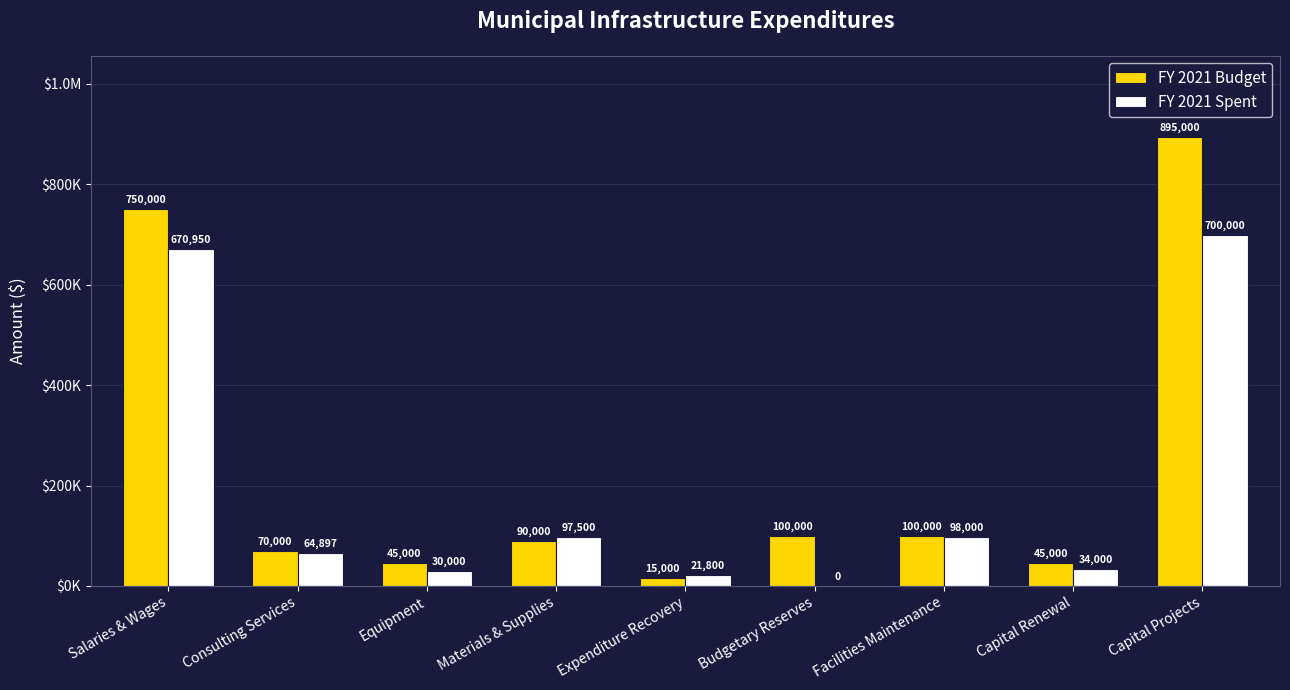

Reading left to right, transcribe all the data shown in this chart.

FY 2021 Budget: Salaries & Wages=750000	Consulting Services=70000	Equipment=45000	Materials & Supplies=90000	Expenditure Recovery=15000	Budgetary Reserves=100000	Facilities Maintenance=100000	Capital Renewal=45000	Capital Projects=895000
FY 2021 Spent: Salaries & Wages=670950	Consulting Services=64897	Equipment=30000	Materials & Supplies=97500	Expenditure Recovery=21800	Budgetary Reserves=0	Facilities Maintenance=98000	Capital Renewal=34000	Capital Projects=700000